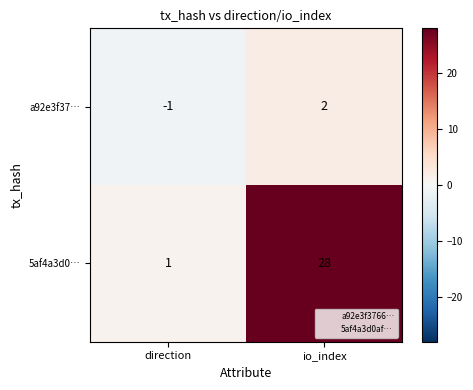

Count the number of data series in this chart.

2